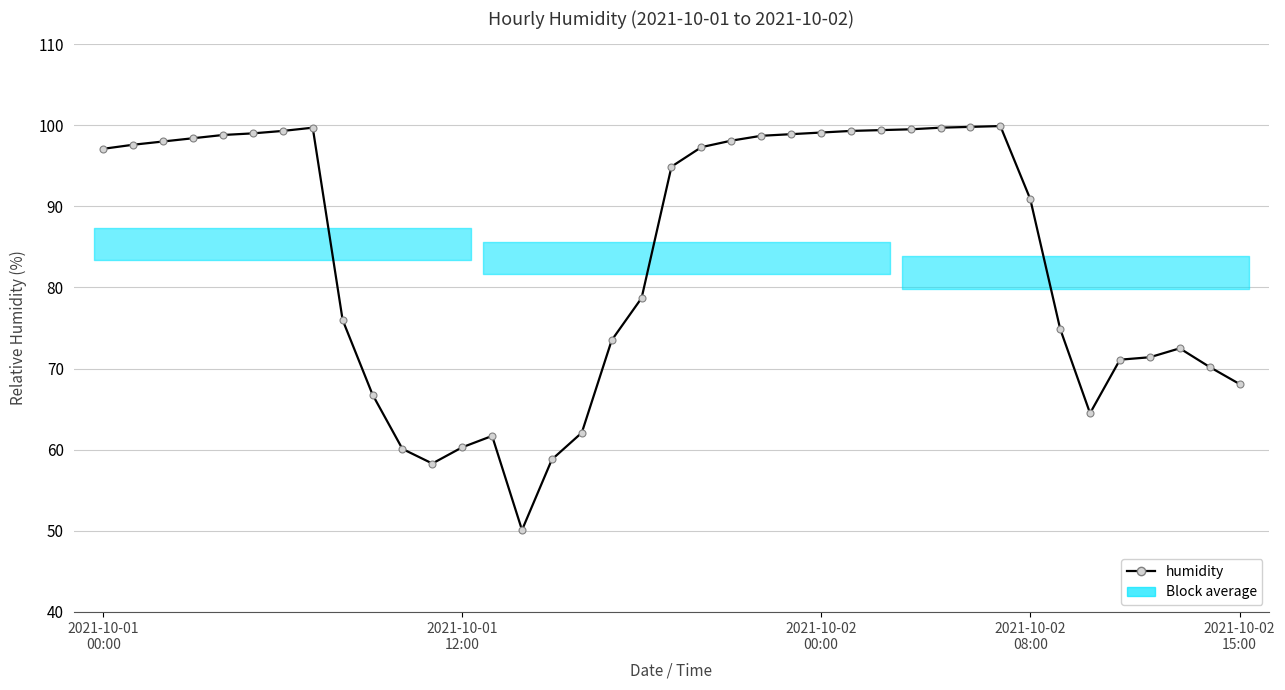

How many series are shown in this chart?

1